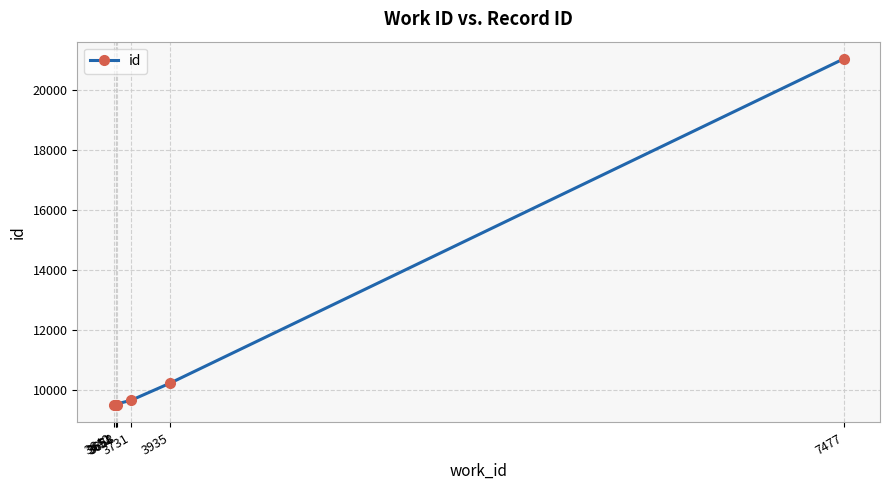

What position from the right is 3640?

4